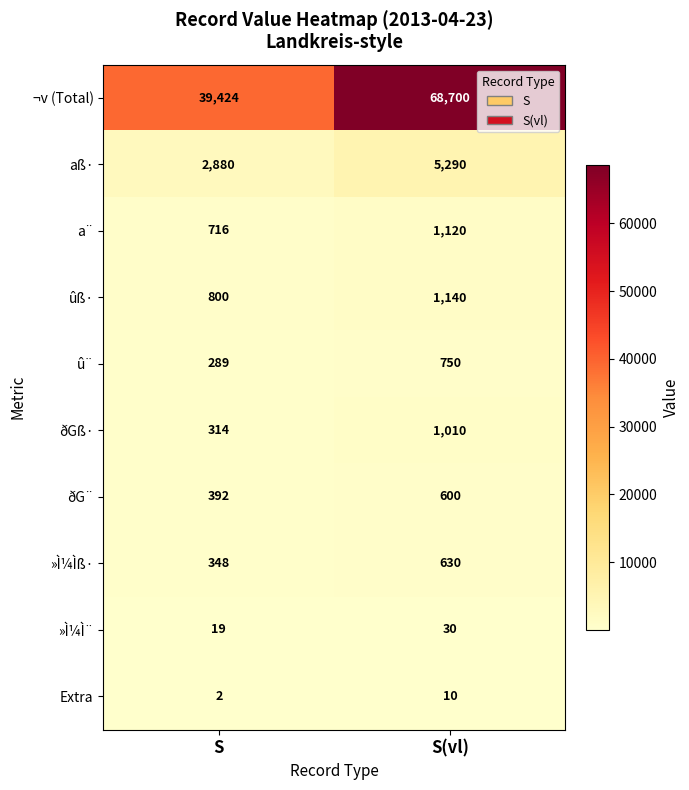

Which series has the largest range (max minus min)?

¬v (Total)